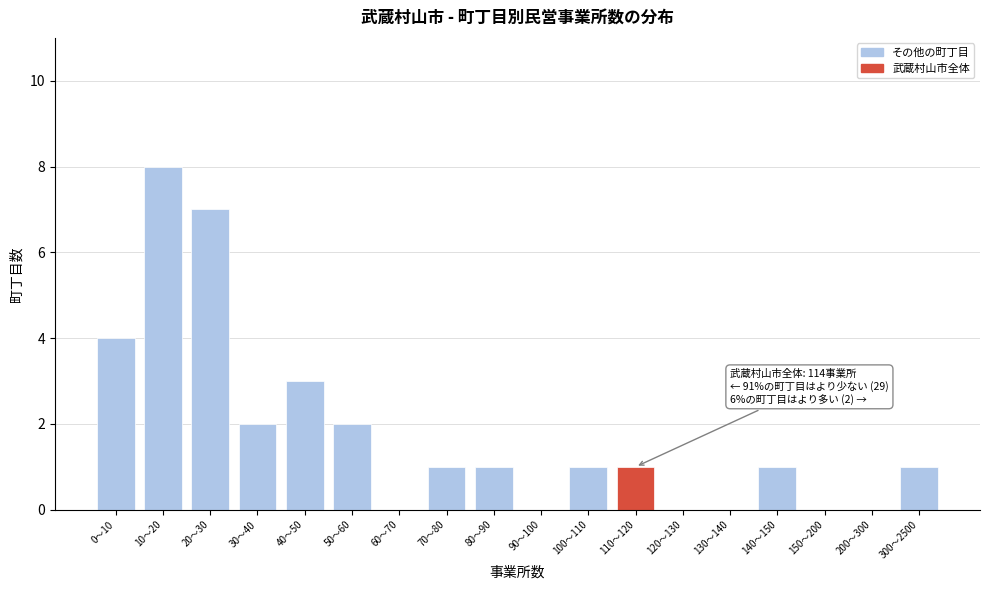

Reading left to right, list all the values displayed in this chart.

0〜10=4	10〜20=8	20〜30=7	30〜40=2	40〜50=3	50〜60=2	60〜70=0	70〜80=1	80〜90=1	90〜100=0	100〜110=1	110〜120=1	120〜130=0	130〜140=0	140〜150=1	150〜200=0	200〜300=0	300〜2500=1